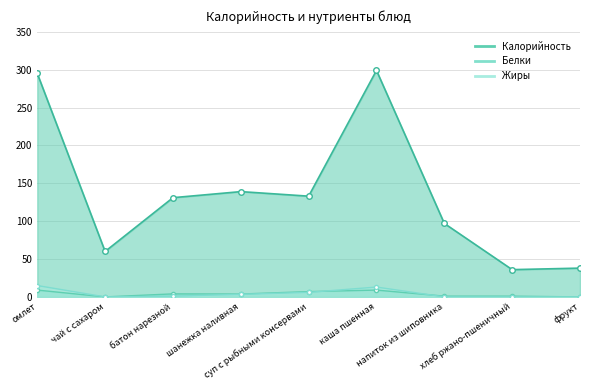

The Белки series shows -6.1 at фрукт. True or false?

False